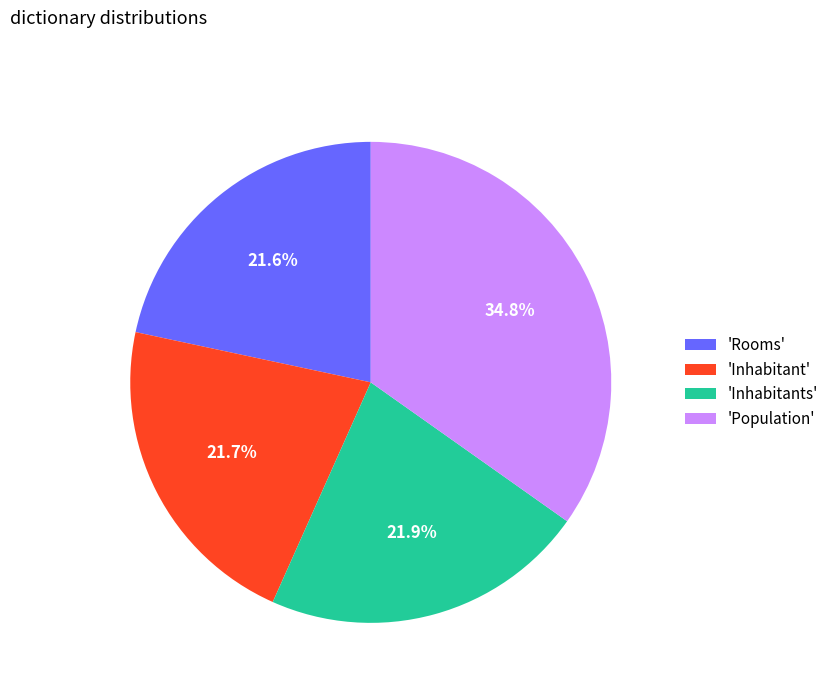

Approximately how many times larger is the value at 'Inhabitant' compared to 'Inhabitants'?

1.0